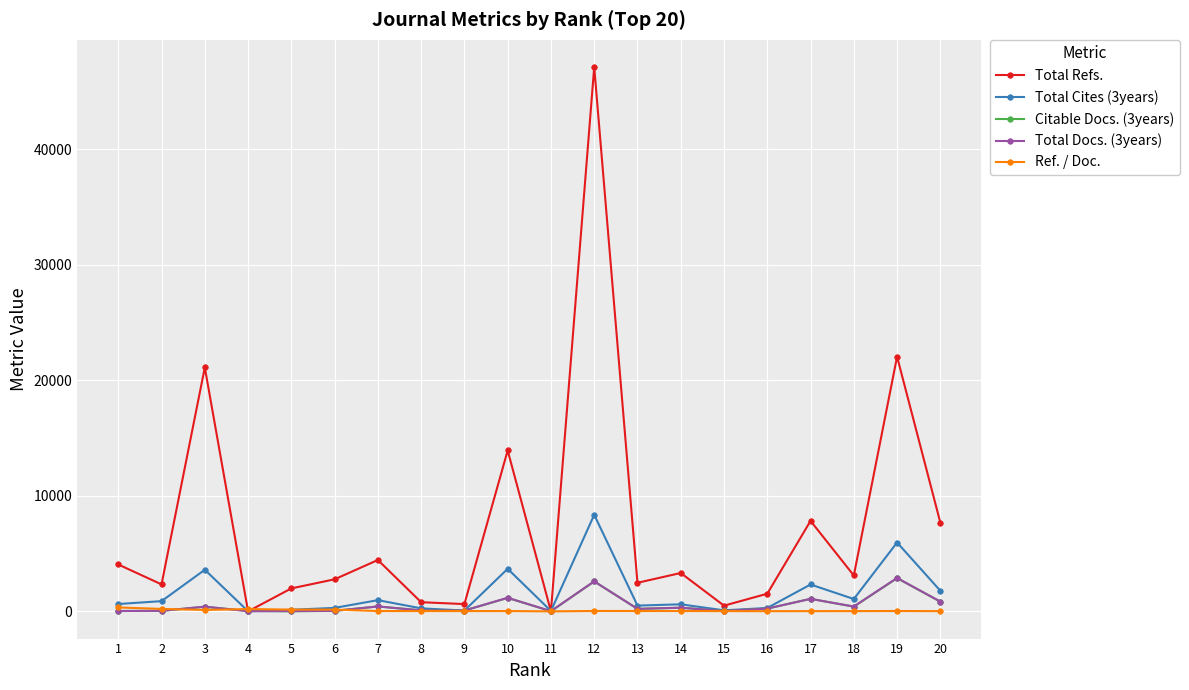

How many lines are shown in the chart?

5